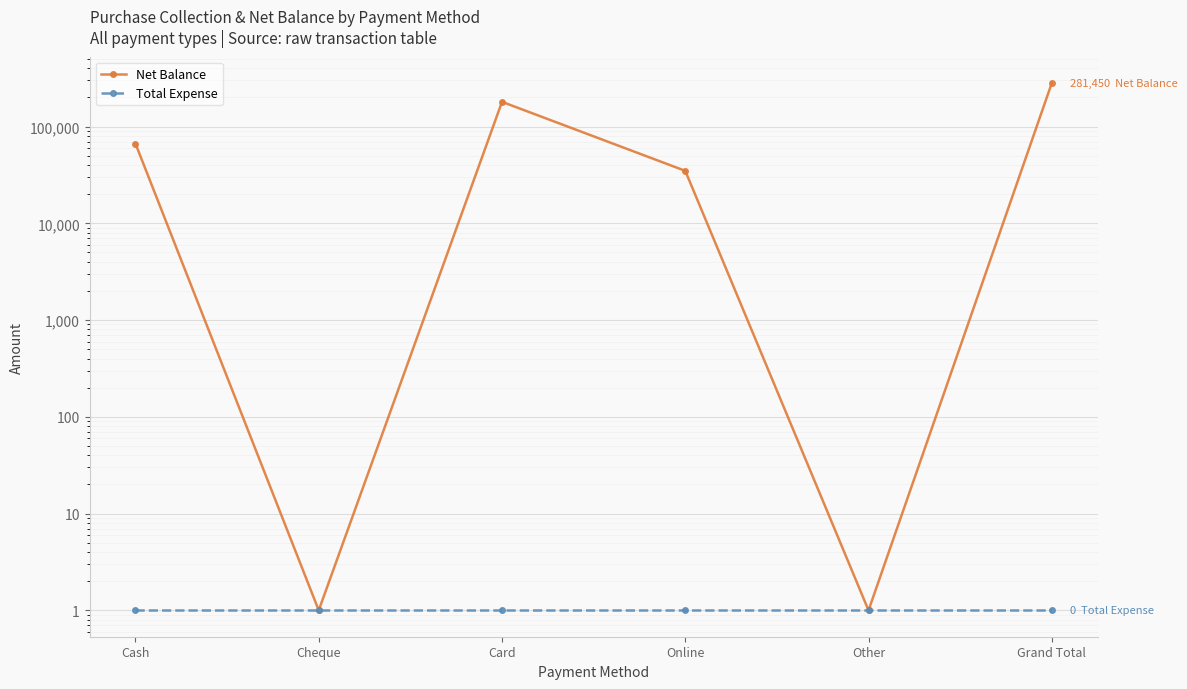

At how many categories does at least one series exceed 162014?

2